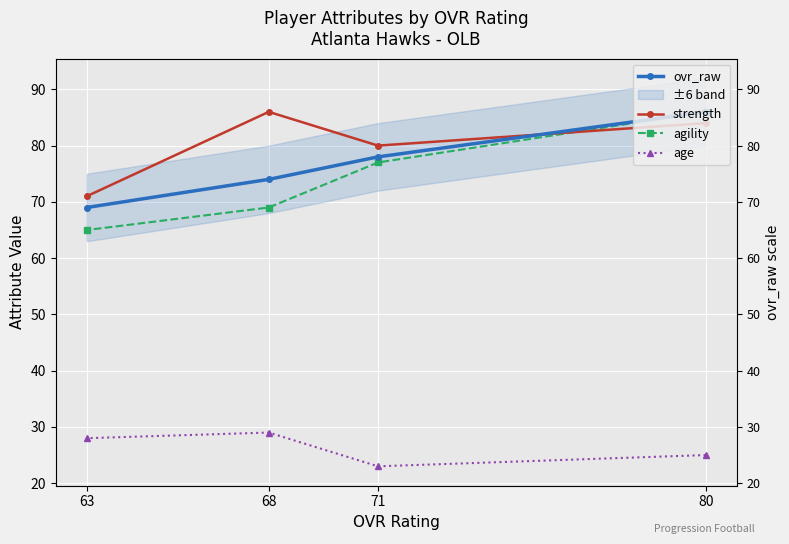

What is the spread (max minus min) of values at 80?

61